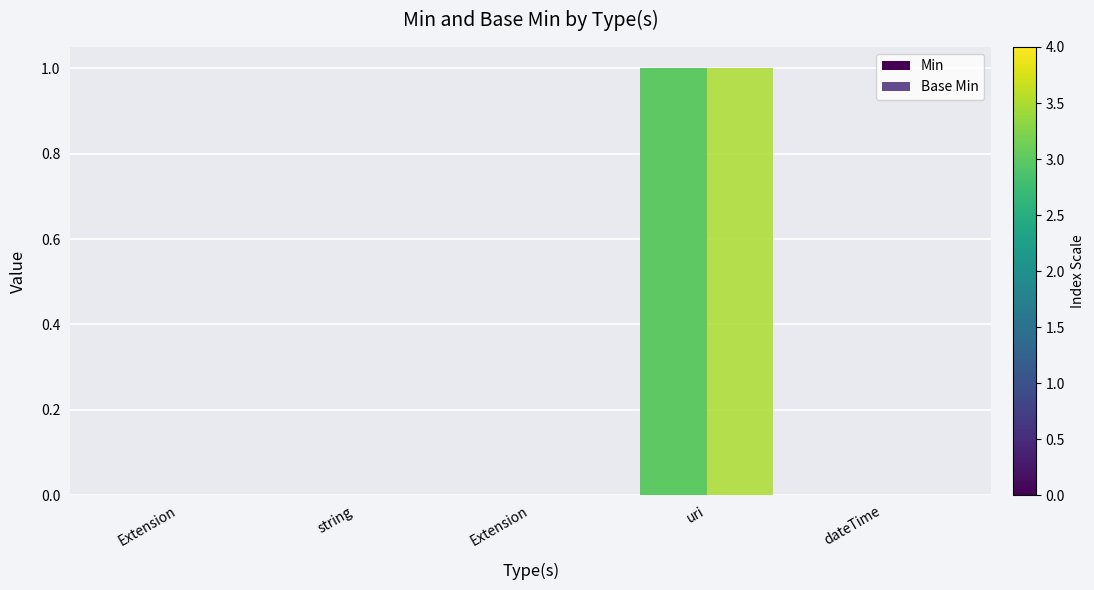

What is the label of the 3rd bar from the left?

Extension